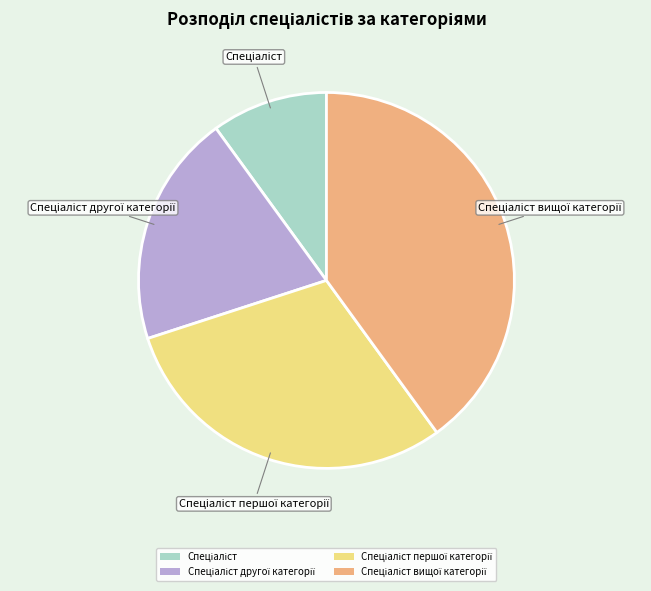

Count the number of slices in the pie.

4